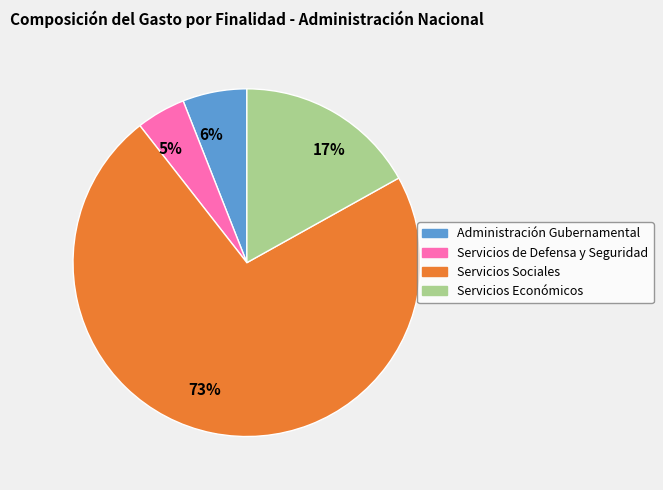

Is there any slice that represents more than half of the pie?

Yes